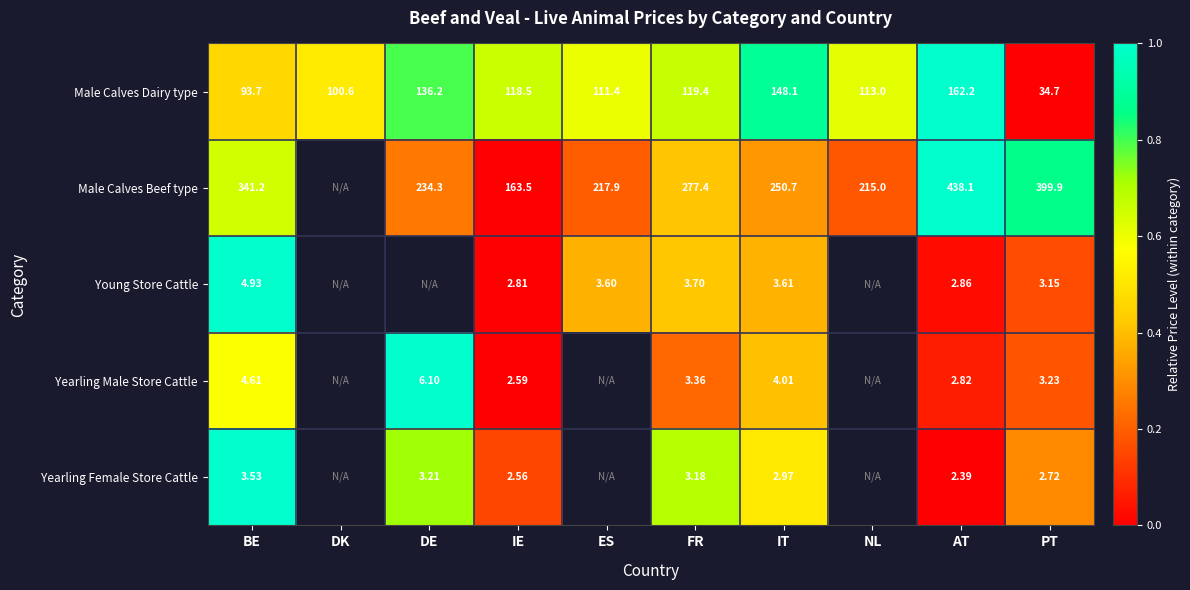

Which category has the highest value in the Male Calves Dairy type series?

AT